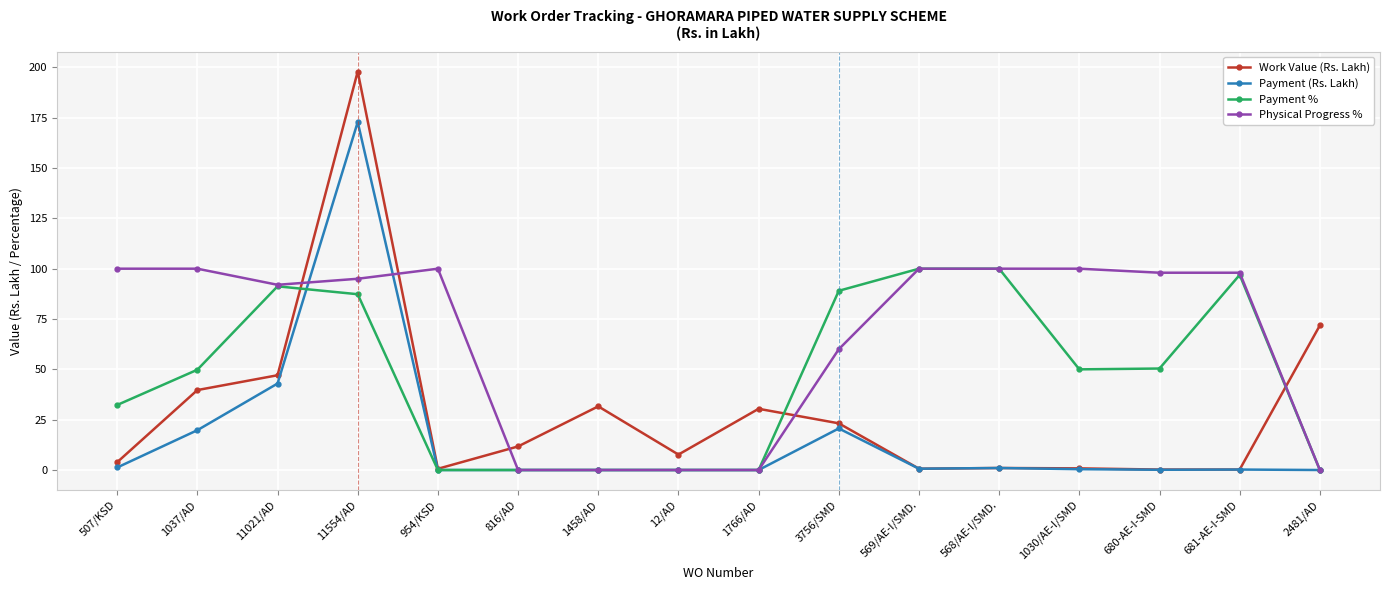

What is the total value across all series at 1030/AE-I/SMD?

151.2